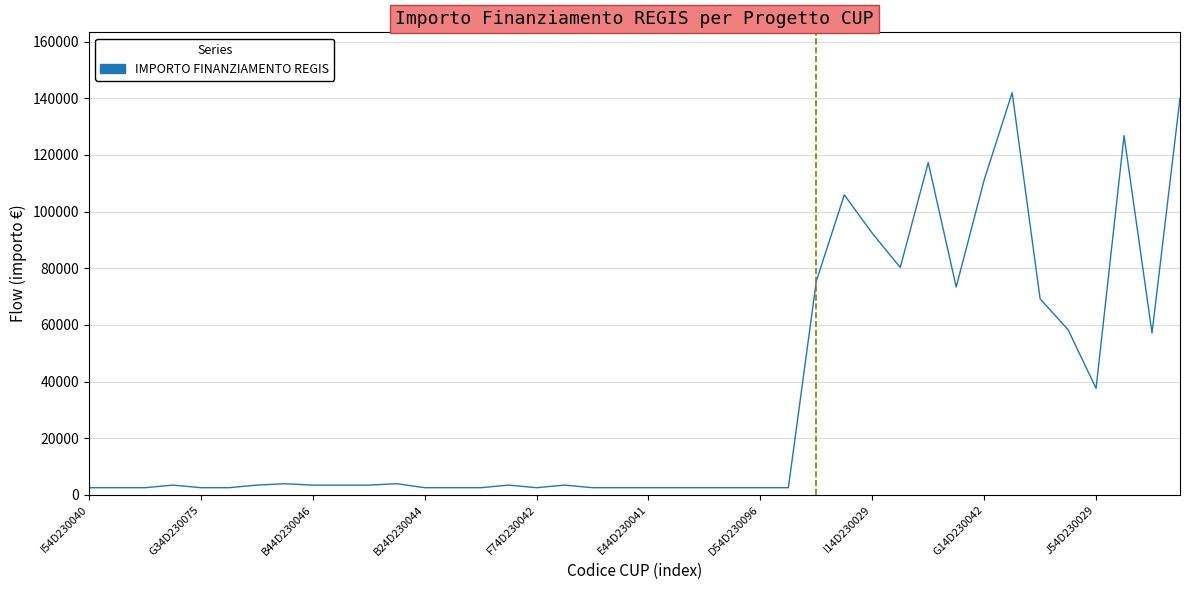

What is the difference between the maximum and minimum values?

139506.3